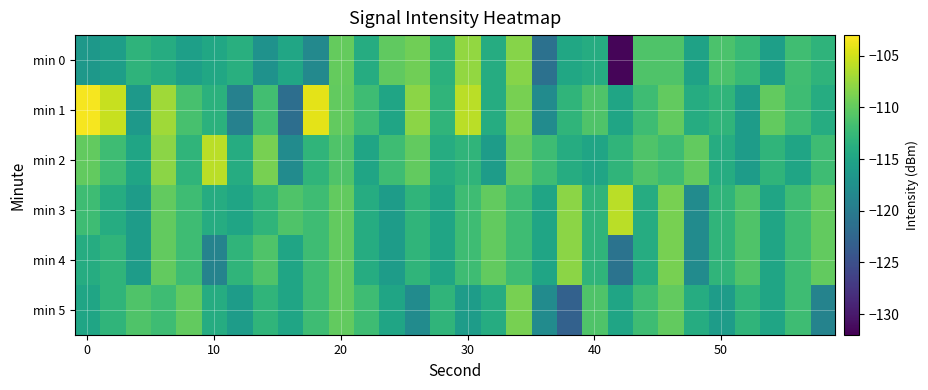

What is the minimum value shown in the chart?

-131.6